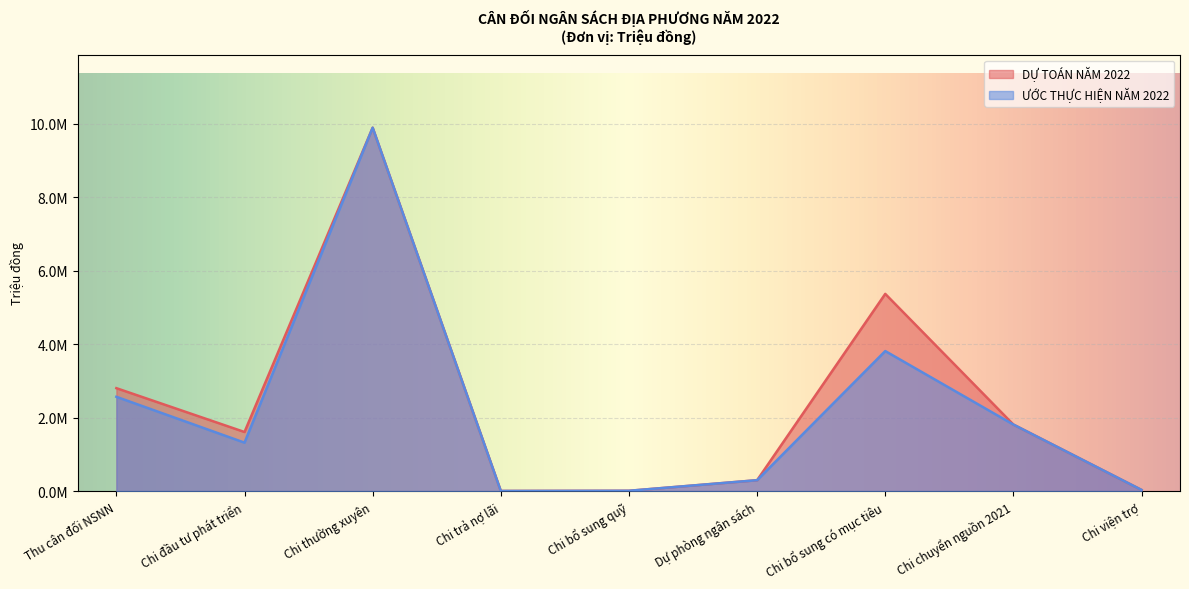

Is it true that DỰ TOÁN NĂM 2022 equals 3432 at Chi trả nợ lãi?

False